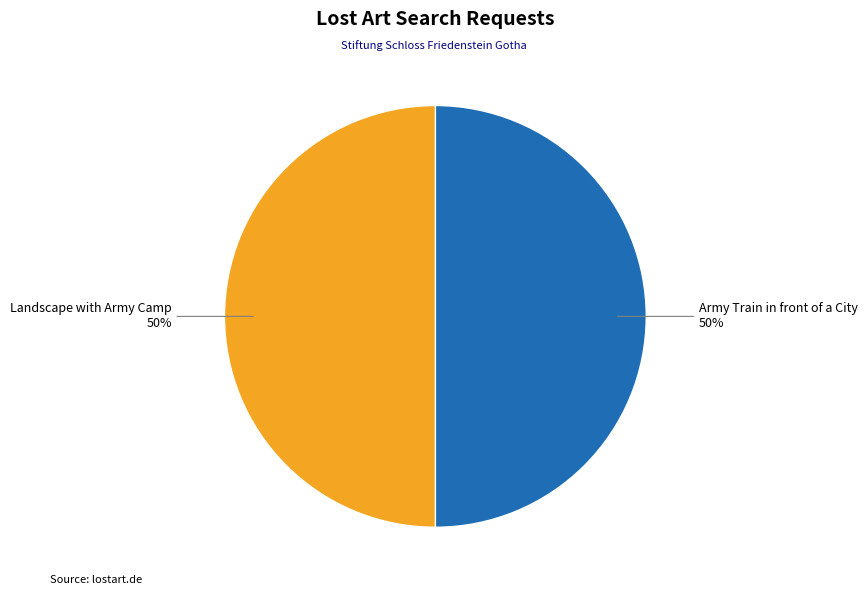

What percentage is the Landscape with Army Camp slice, to the nearest percent?

50%